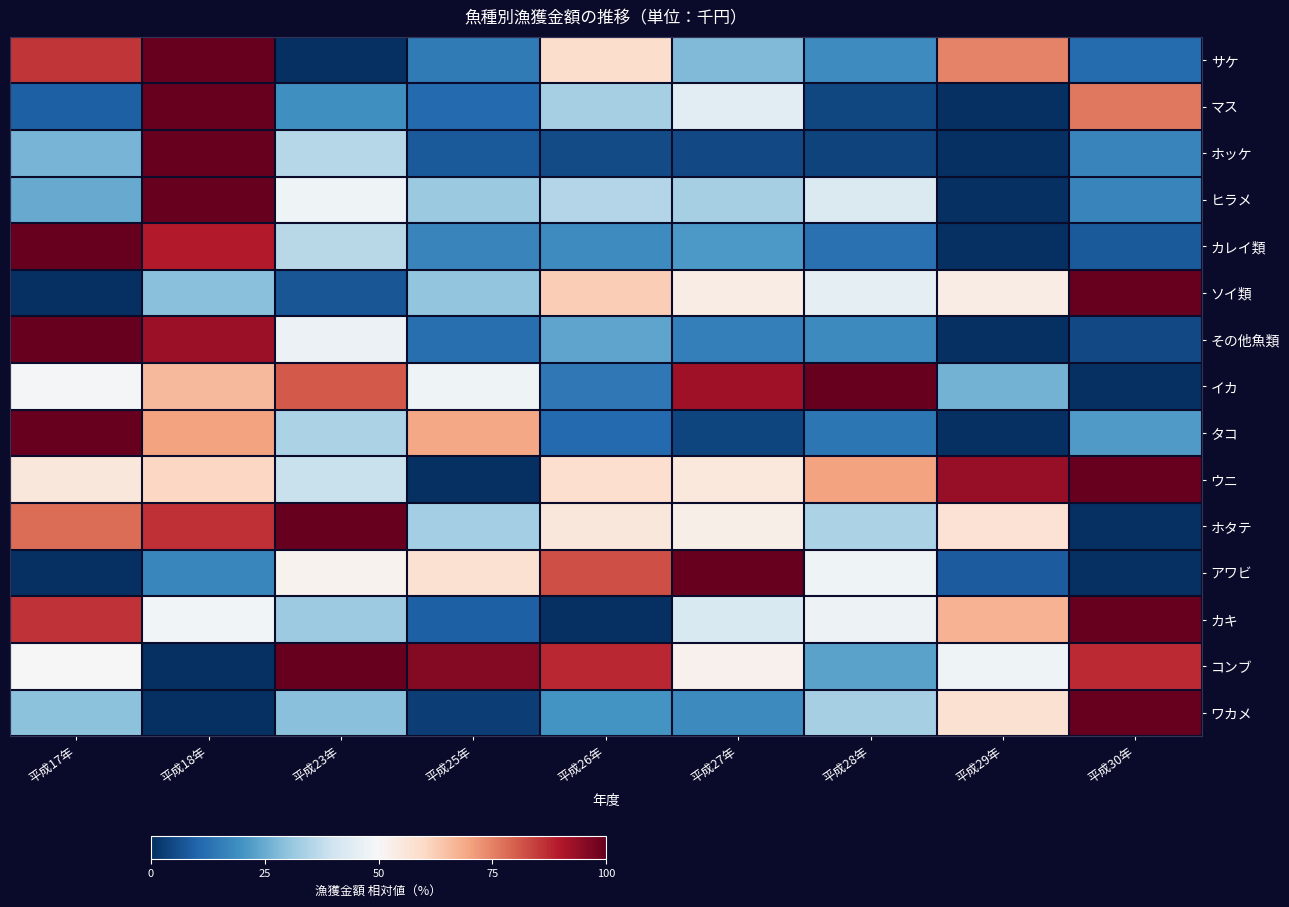

Reading left to right, list all the values displayed in this chart.

サケ: 平成17年=85.7	平成18年=100.0	平成23年=0.0	平成25年=14.5	平成26年=58.9	平成27年=28.0	平成28年=18.7	平成29年=74.7	平成30年=11.4
マス: 平成17年=9.1	平成18年=100.0	平成23年=19.5	平成25年=10.9	平成26年=33.5	平成27年=44.5	平成28年=4.3	平成29年=0.0	平成30年=76.5
ホッケ: 平成17年=26.6	平成18年=100.0	平成23年=35.8	平成25年=7.9	平成26年=5.2	平成27年=5.0	平成28年=3.8	平成29年=0.0	平成30年=17.0
ヒラメ: 平成17年=24.9	平成18年=100.0	平成23年=47.8	平成25年=31.5	平成26年=35.2	平成27年=33.5	平成28年=42.8	平成29年=0.0	平成30年=17.1
カレイ類: 平成17年=100.0	平成18年=89.5	平成23年=36.0	平成25年=16.8	平成26年=18.7	平成27年=21.1	平成28年=12.9	平成29年=0.0	平成30年=7.9
ソイ類: 平成17年=0.0	平成18年=29.0	平成23年=7.2	平成25年=30.3	平成26年=62.4	平成27年=53.8	平成28年=45.3	平成29年=53.7	平成30年=100.0
その他魚類: 平成17年=100.0	平成18年=92.6	平成23年=47.1	平成25年=12.3	平成26年=23.7	平成27年=15.7	平成28年=18.3	平成29年=0.0	平成30年=4.9
イカ: 平成17年=49.6	平成18年=66.1	平成23年=80.8	平成25年=48.0	平成26年=14.3	平成27年=92.3	平成28年=100.0	平成29年=26.3	平成30年=0.0
タコ: 平成17年=100.0	平成18年=70.2	平成23年=34.2	平成25年=69.2	平成26年=11.0	平成27年=4.2	平成28年=14.0	平成29年=0.0	平成30年=21.8
ウニ: 平成17年=55.5	平成18年=60.4	平成23年=38.8	平成25年=0.0	平成26年=58.2	平成27年=55.3	平成28年=70.0	平成29年=93.6	平成30年=100.0
ホタテ: 平成17年=78.0	平成18年=86.7	平成23年=100.0	平成25年=33.1	平成26年=55.8	平成27年=52.8	平成28年=34.0	平成29年=57.2	平成30年=0.0
アワビ: 平成17年=0.3	平成18年=17.5	平成23年=51.7	平成25年=57.5	平成26年=82.2	平成27年=100.0	平成28年=47.9	平成29年=8.3	平成30年=0.0
カキ: 平成17年=86.0	平成18年=48.8	平成23年=31.9	平成25年=9.3	平成26年=0.0	平成27年=42.4	平成28年=47.7	平成29年=67.3	平成30年=100.0
コンブ: 平成17年=49.9	平成18年=0.0	平成23年=100.0	平成25年=95.9	平成26年=87.8	平成27年=52.1	平成28年=23.4	平成29年=47.7	平成30年=87.4
ワカメ: 平成17年=29.3	平成18年=0.0	平成23年=29.1	平成25年=3.0	平成26年=20.2	平成27年=18.1	平成28年=33.6	平成29年=57.5	平成30年=100.0